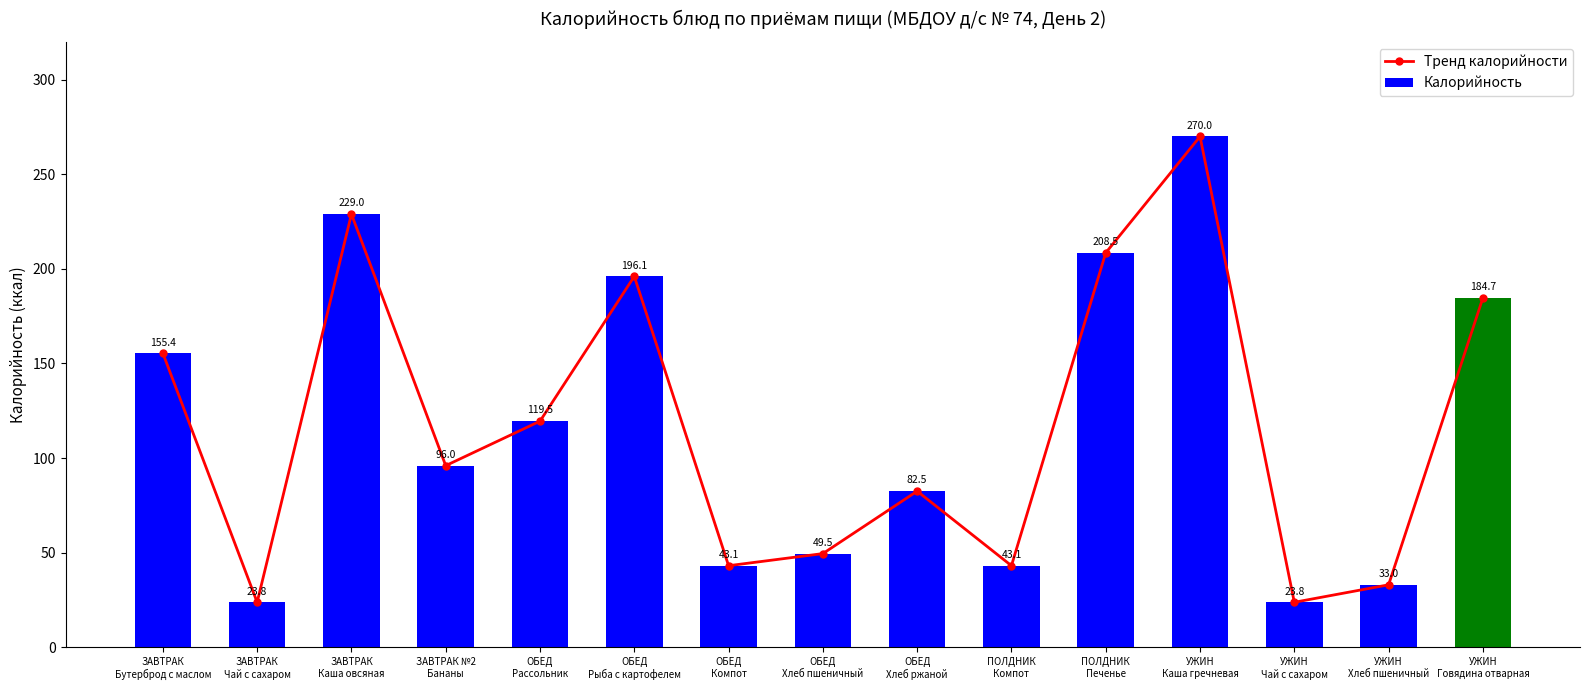

Reading right to left, list all the values displayed in this chart.

Тренд калорийности: 184.7	33.0	23.8	270.0	208.5	43.1	82.5	49.5	43.1	196.1	119.5	96.0	229.0	23.8	155.4
Калорийность: 184.7	33.0	23.8	270.0	208.5	43.1	82.5	49.5	43.1	196.1	119.5	96.0	229.0	23.8	155.4